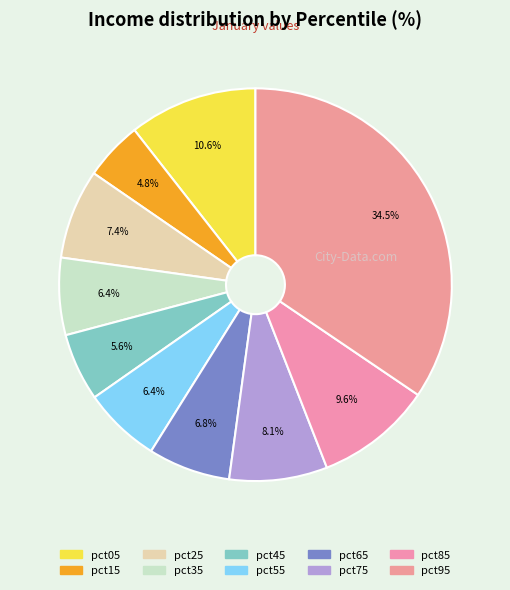

How many slices are in this pie chart?

10